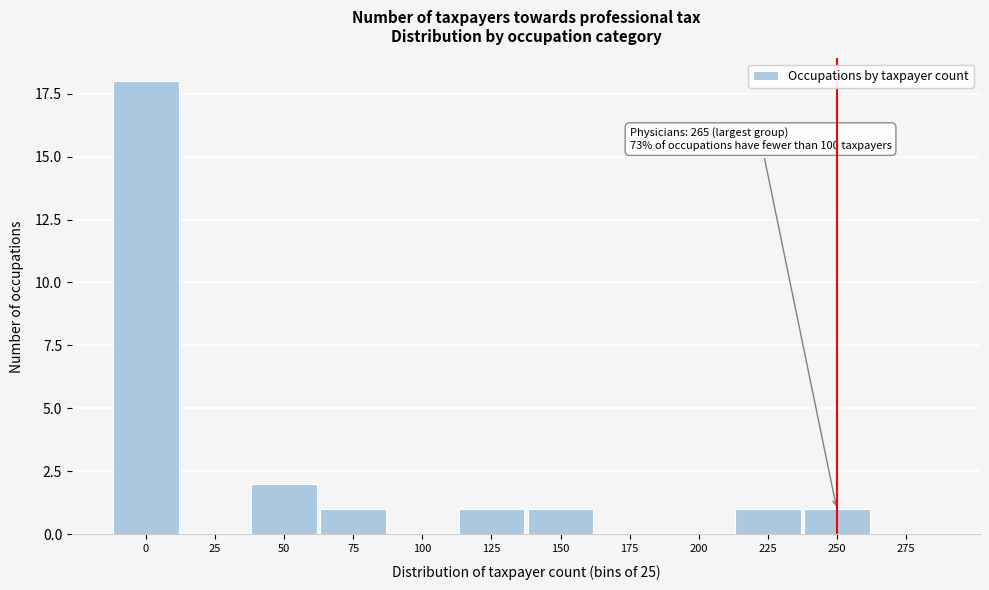

Reading right to left, extract all data points from this chart.

275=0	250=1	225=1	200=0	175=0	150=1	125=1	100=0	75=1	50=2	25=0	0=18